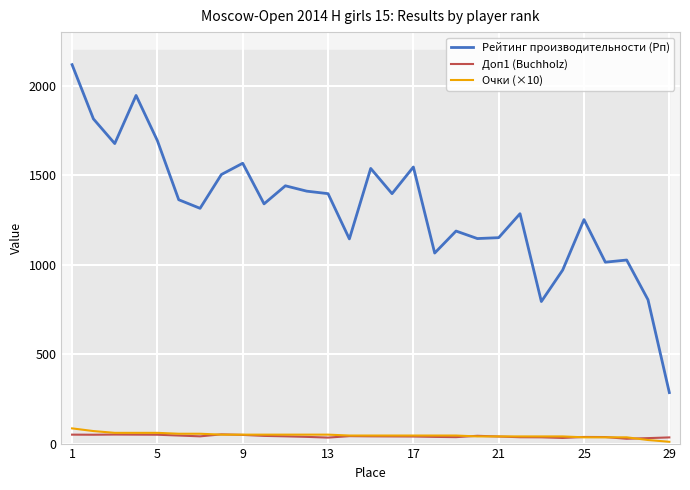

What is the minimum value for Рейтинг производительности (Рп)?

285.0